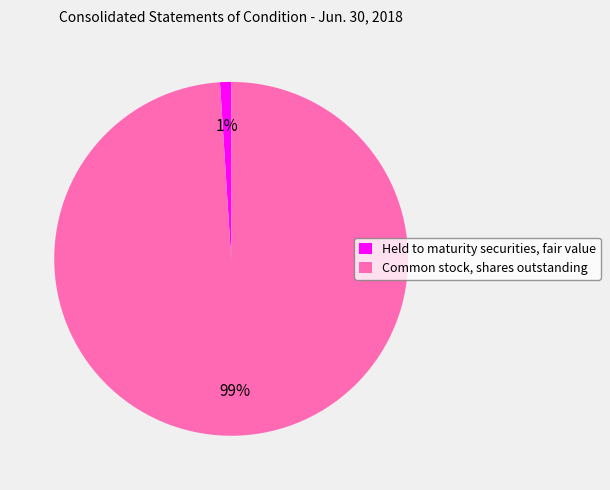

True or false: Common stock, shares outstanding accounts for 92% of the total.

False